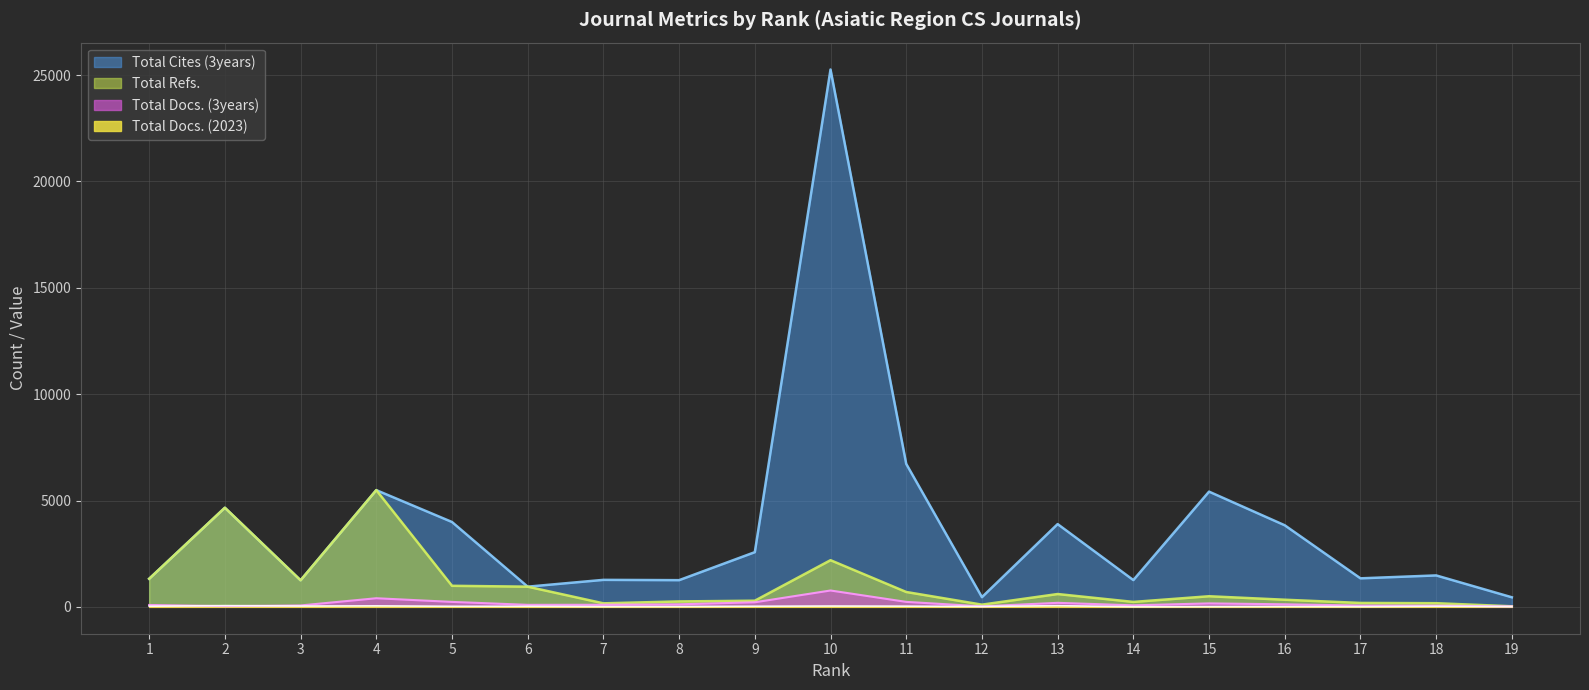

What is the value of the Total Docs. (3years) point at the 9th from the left?

234